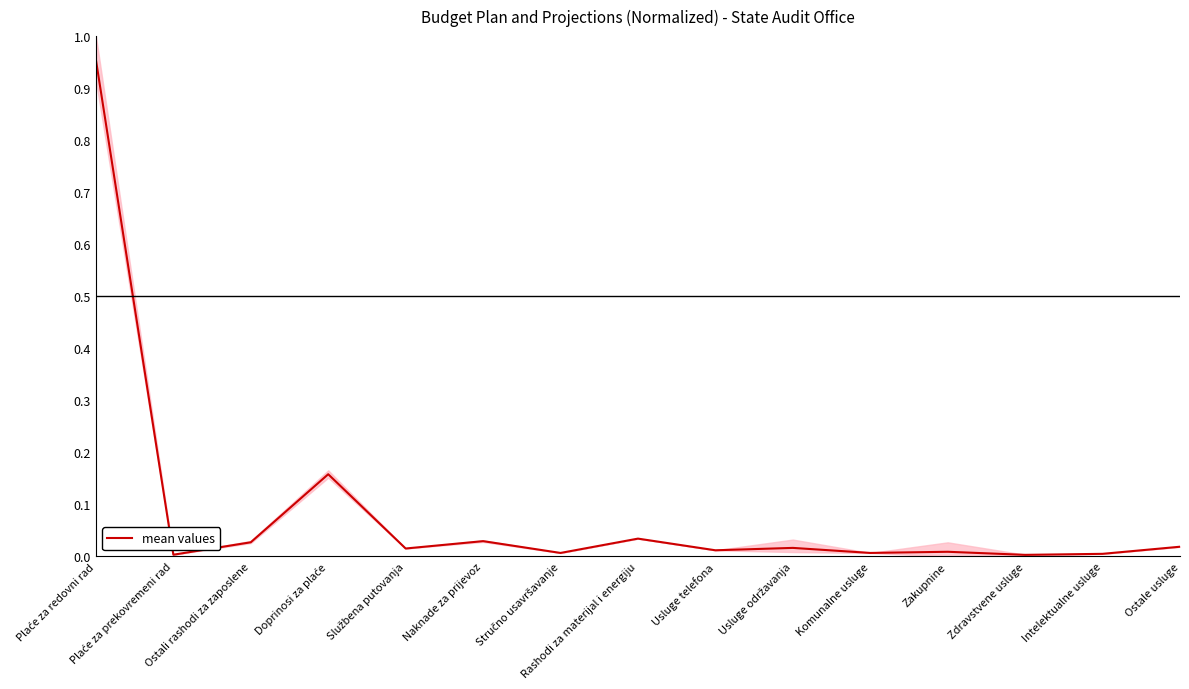

How many lines are shown in the chart?

1